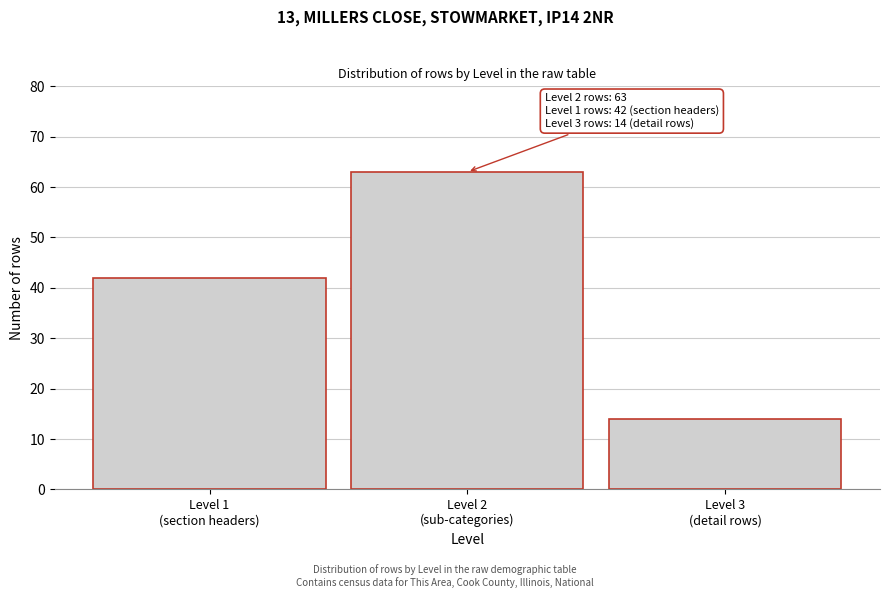

Reading left to right, what are all the values shown in this chart?

42	63	14